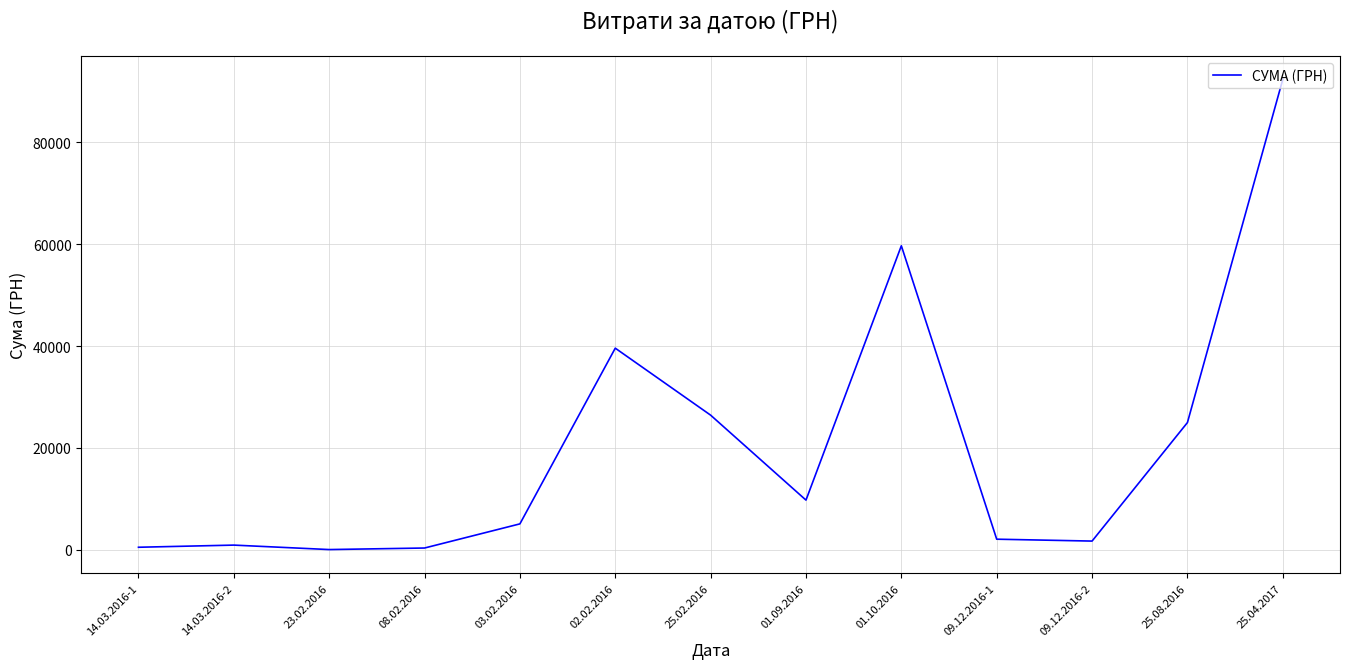

True or false: the data has more than 1 interior local peaks.

True